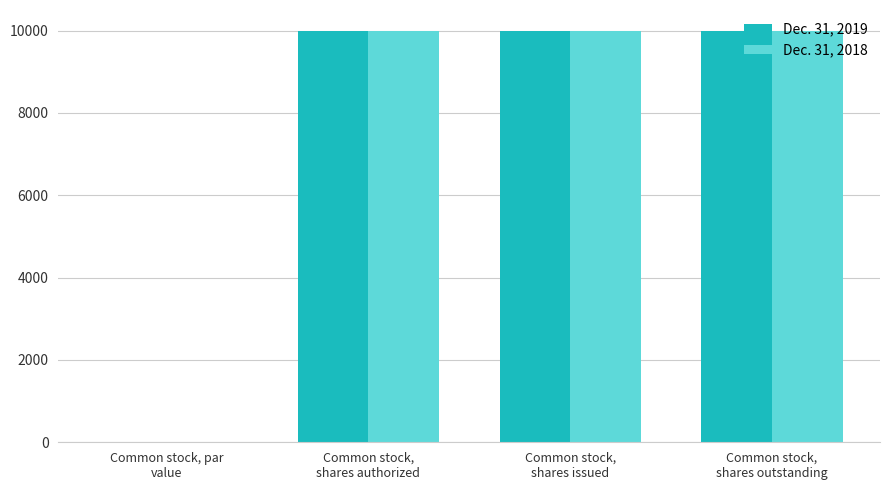

What is the sum of the Dec. 31, 2019 values at Common stock,
shares outstanding and Common stock,
shares issued?

20000.0